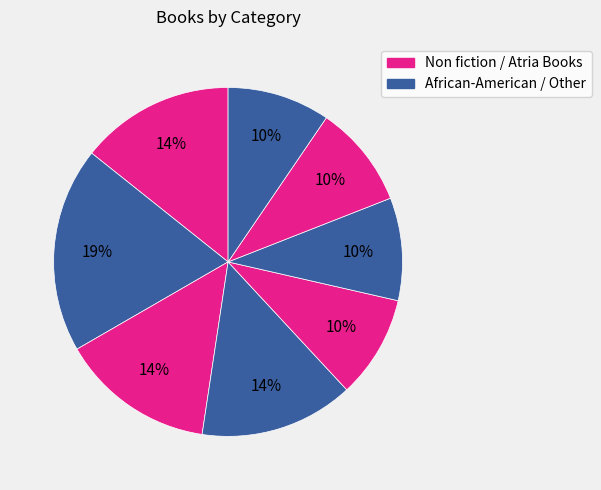

Count the number of slices in the pie.

8